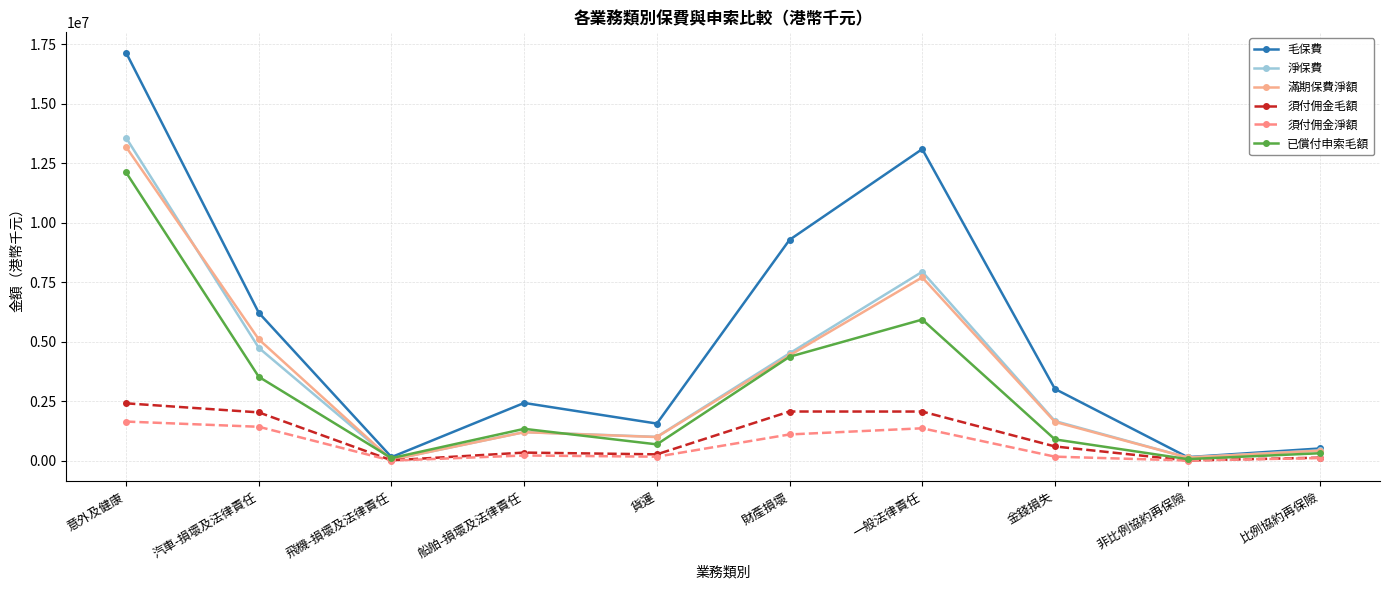

What is the highest value of the 淨保費 series?

13561508